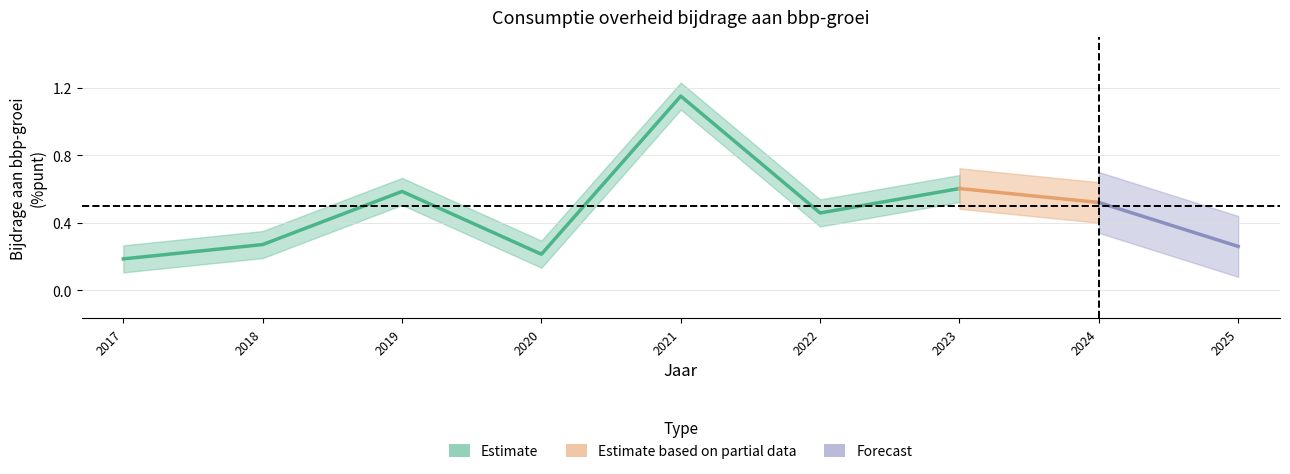

How many interior local peaks (higher than both neighbors) does the data have?

3